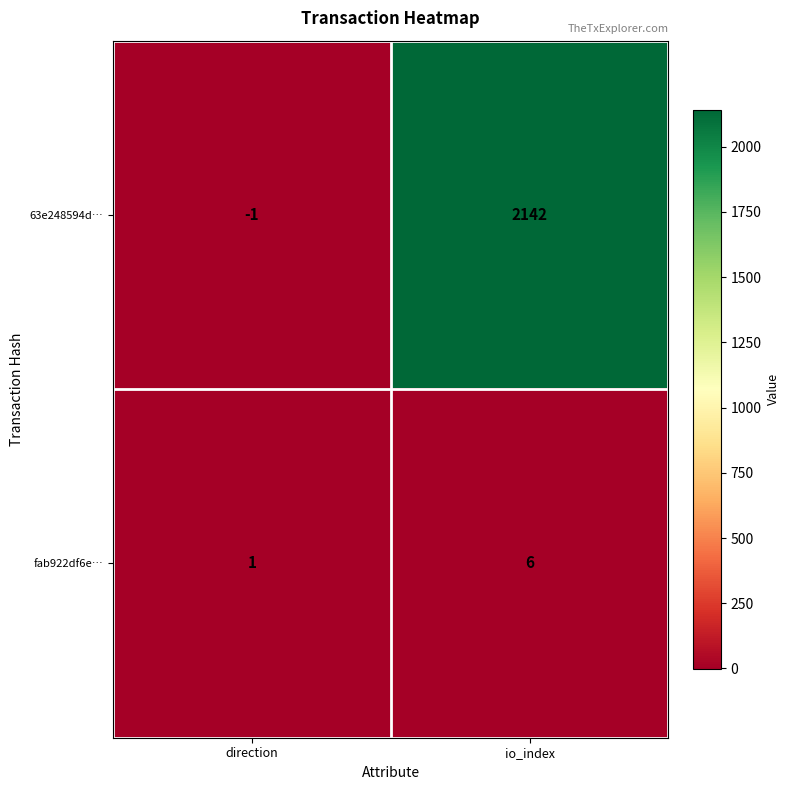

What is the greatest value displayed?

2142